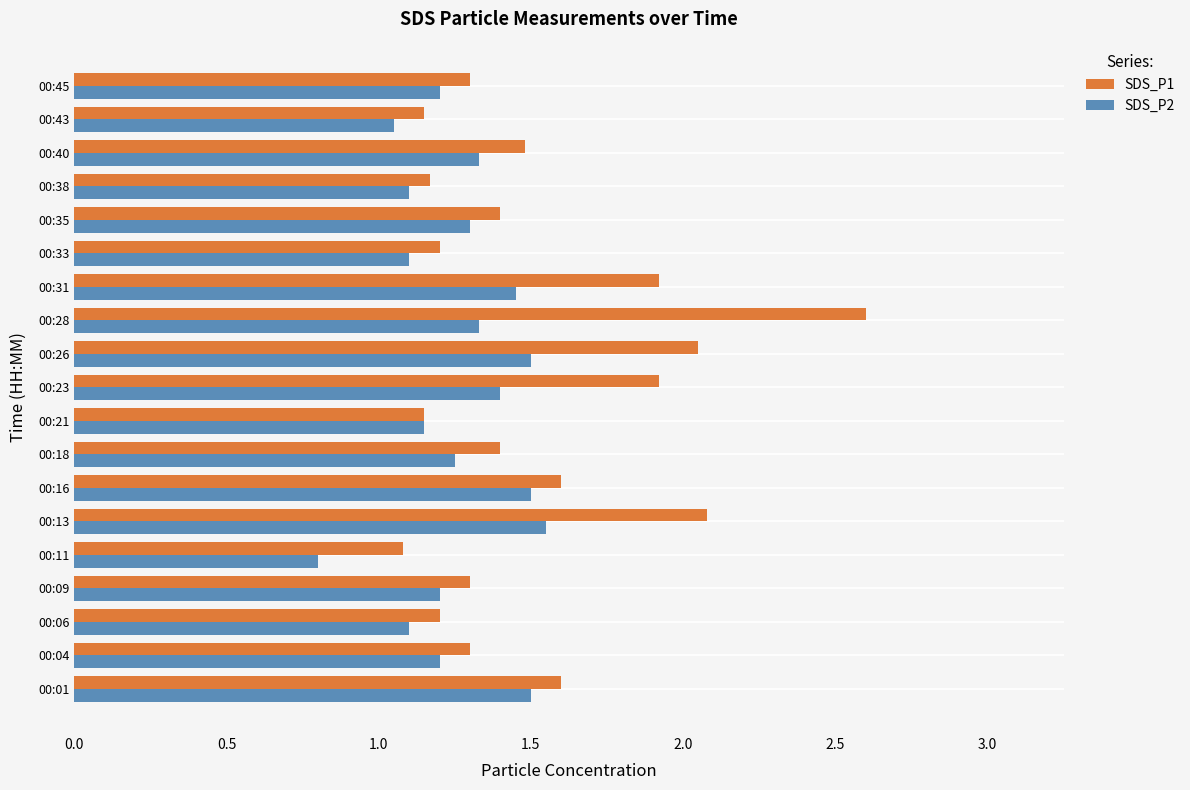

Which series has the largest total across all categories?

SDS_P1